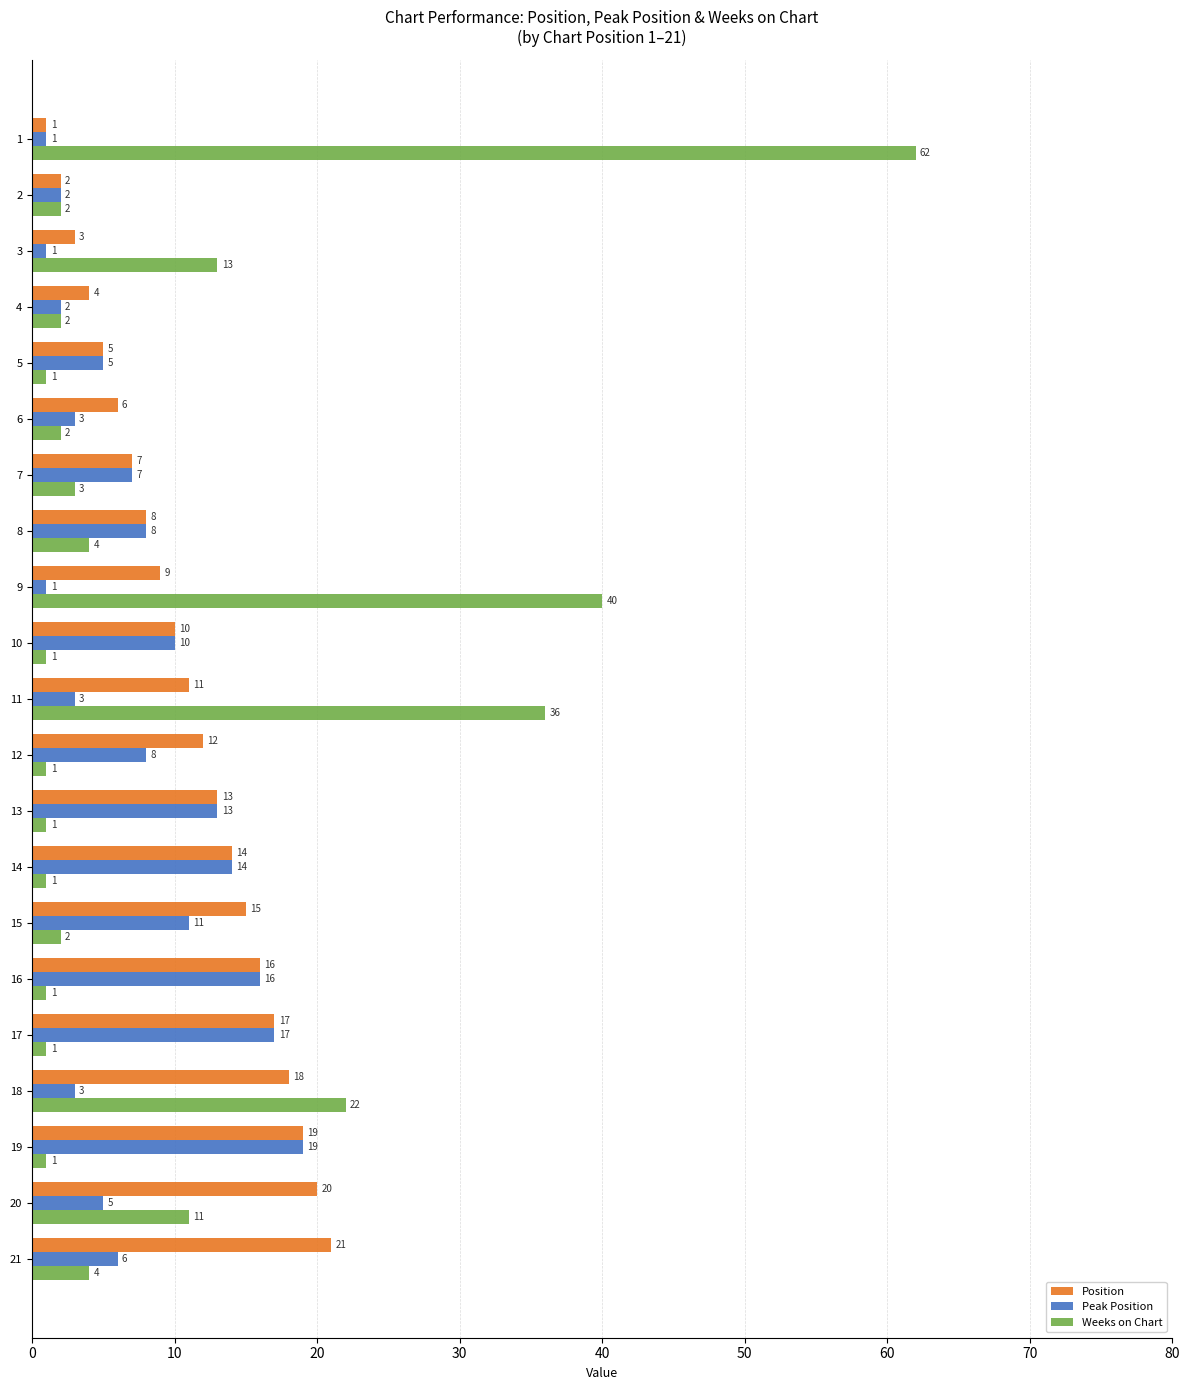

What is the spread (max minus min) of values at 20?

15